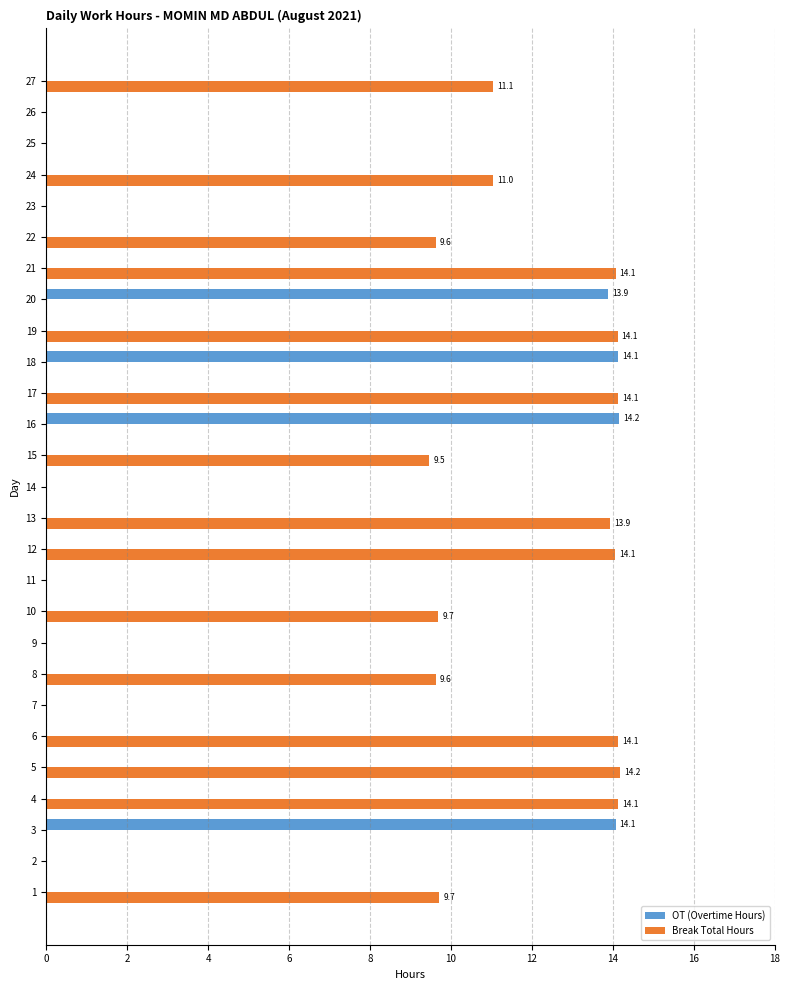

True or false: OT (Overtime Hours) has a value of 0.0 at 12.

True